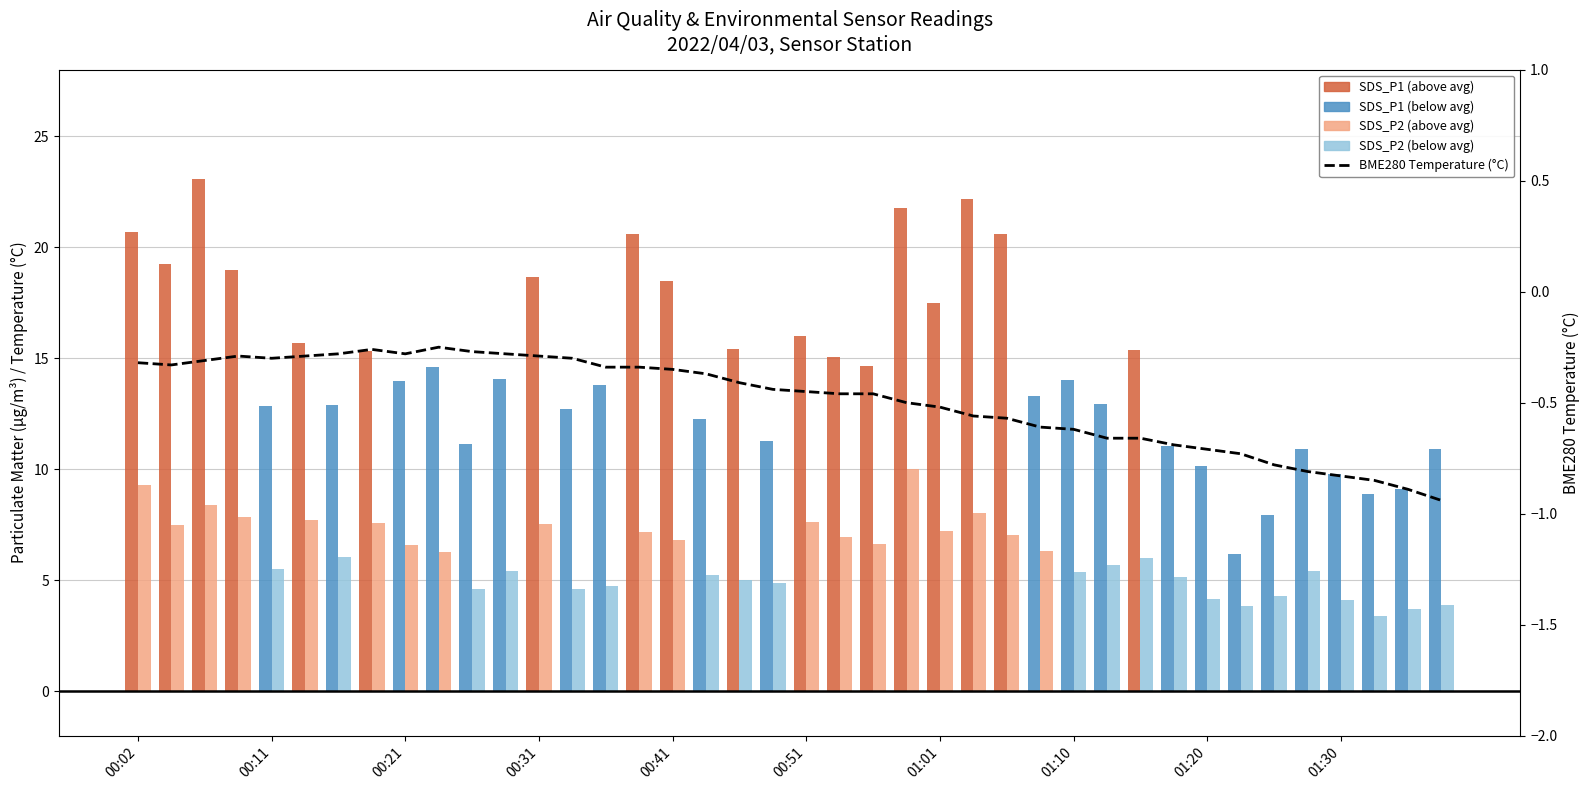

Does the chart contain any negative values?

Yes